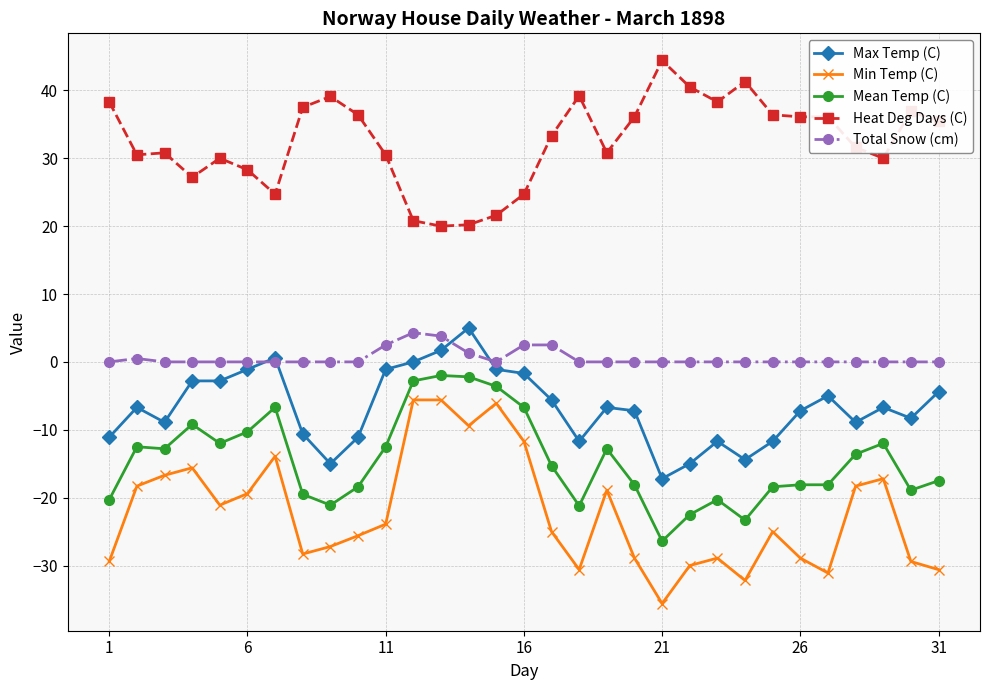

True or false: Heat Deg Days (C) and Total Snow (cm) intersect in this chart.

False